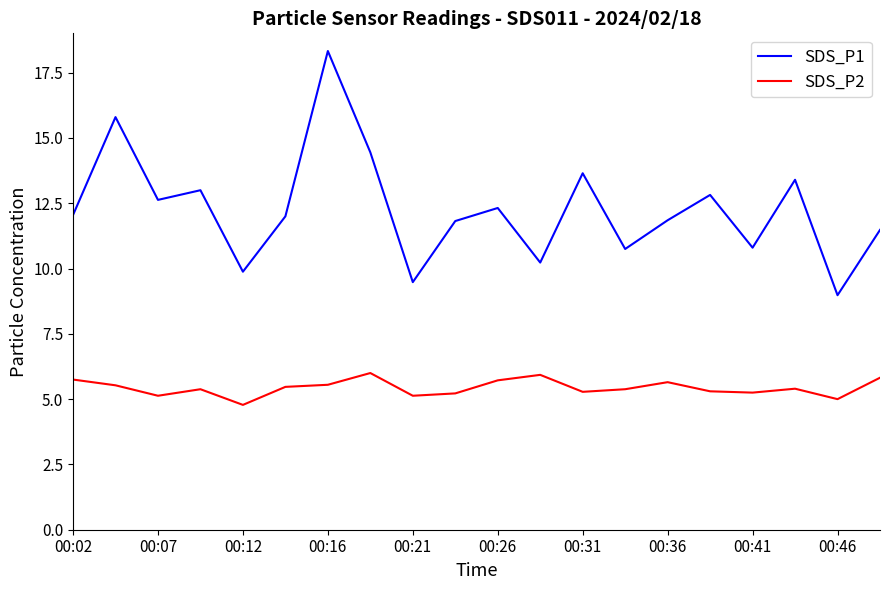

What is the minimum value for SDS_P1?

9.0